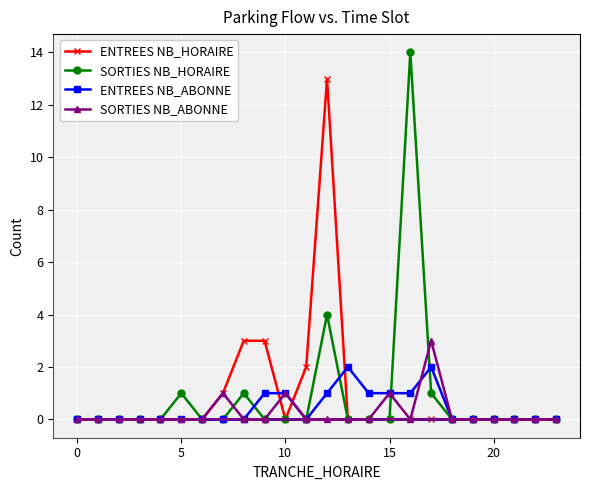

Reading left to right, list all the values displayed in this chart.

ENTREES NB_HORAIRE: 0	0	0	0	0	0	0	1	3	3	0	2	13	0	0	0	0	0	0	0	0	0	0	0
SORTIES NB_HORAIRE: 0	0	0	0	0	1	0	0	1	0	0	0	4	0	0	0	14	1	0	0	0	0	0	0
ENTREES NB_ABONNE: 0	0	0	0	0	0	0	0	0	1	1	0	1	2	1	1	1	2	0	0	0	0	0	0
SORTIES NB_ABONNE: 0	0	0	0	0	0	0	1	0	0	1	0	0	0	0	1	0	3	0	0	0	0	0	0